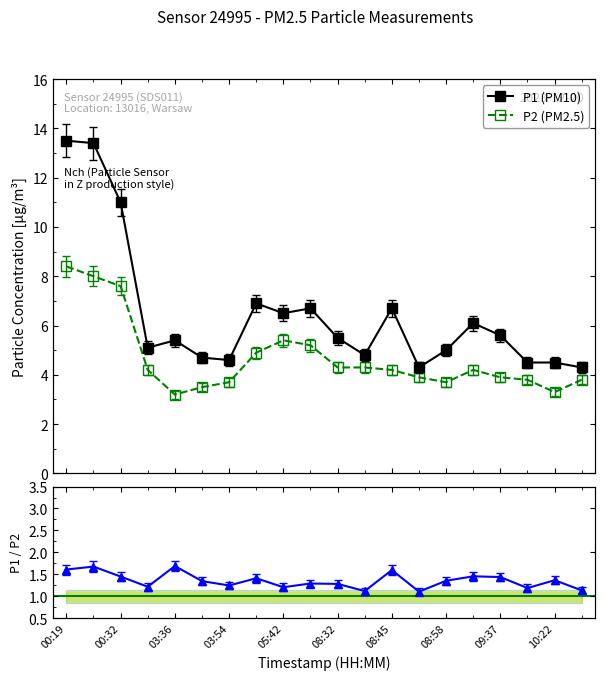

At which category is the sum across all series the highest?

00:19